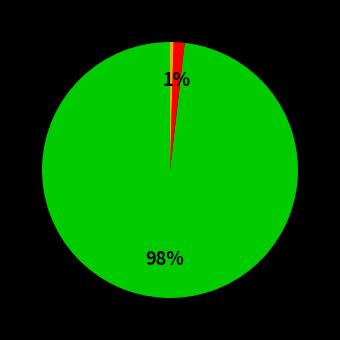

Count the number of slices in the pie.

3